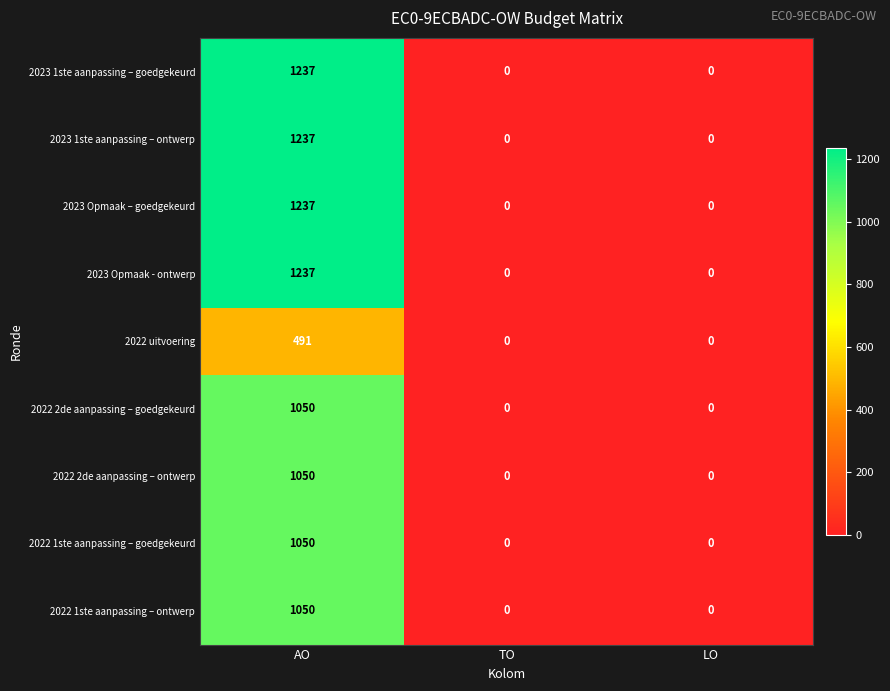

What is the spread (max minus min) of values at AO?

746